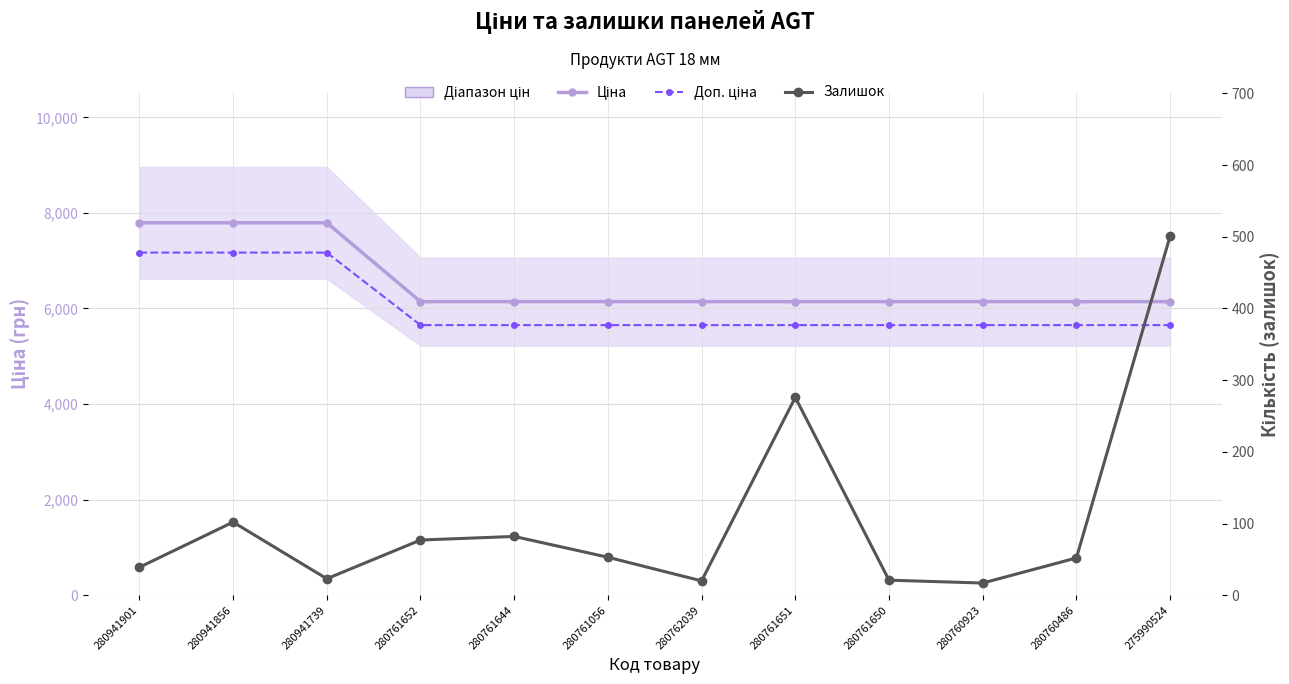

What value does the Залишок series have at 280761644?

82.0